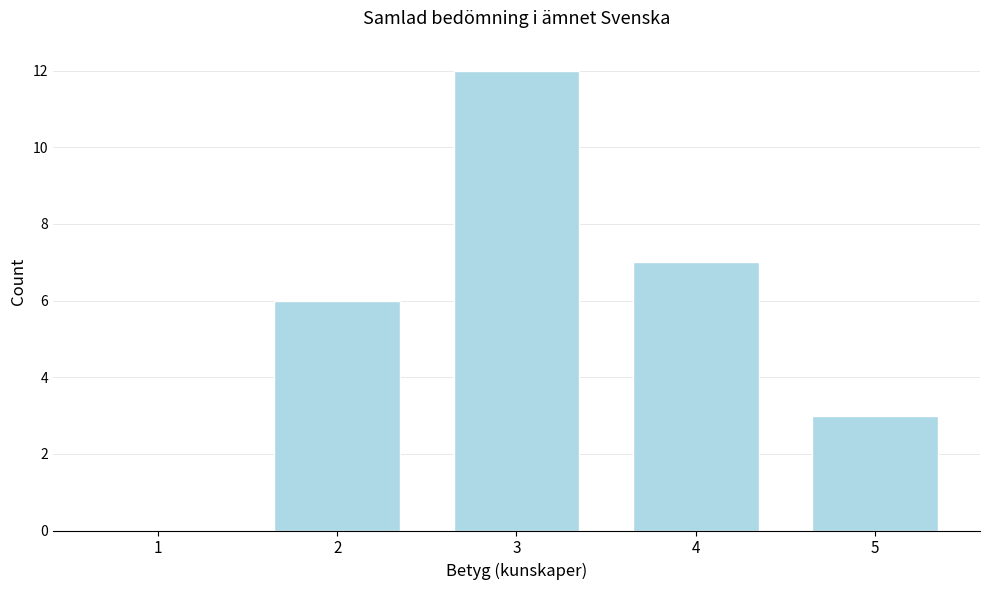

Reading right to left, what are all the values shown in this chart?

5=3	4=7	3=12	2=6	1=0